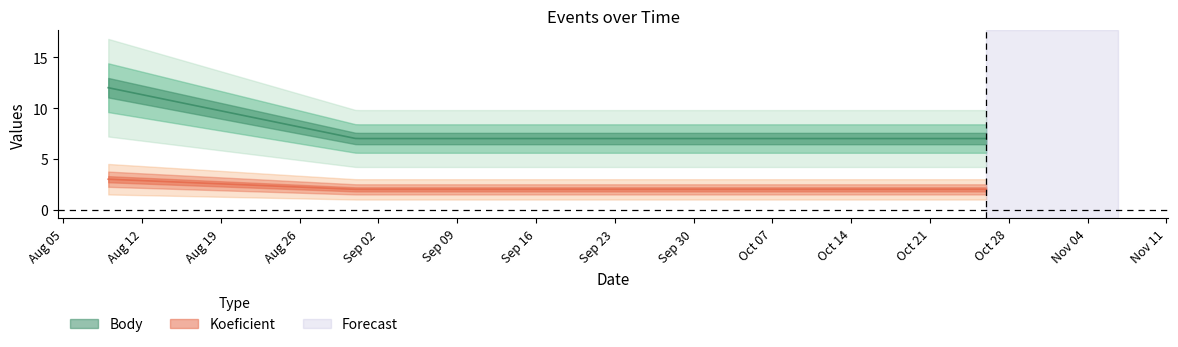

Reading right to left, extract all data points from this chart.

Koeficient: 2019-10-26=2	2019-08-31=2	2019-08-09=3
Body: 2019-10-26=7	2019-08-31=7	2019-08-09=12